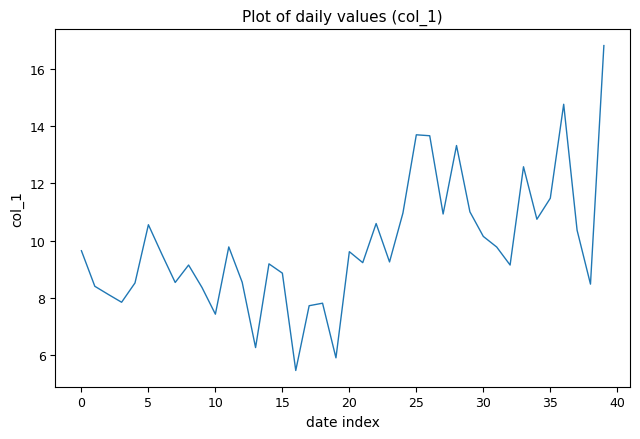

What is the smallest value displayed?

5.5